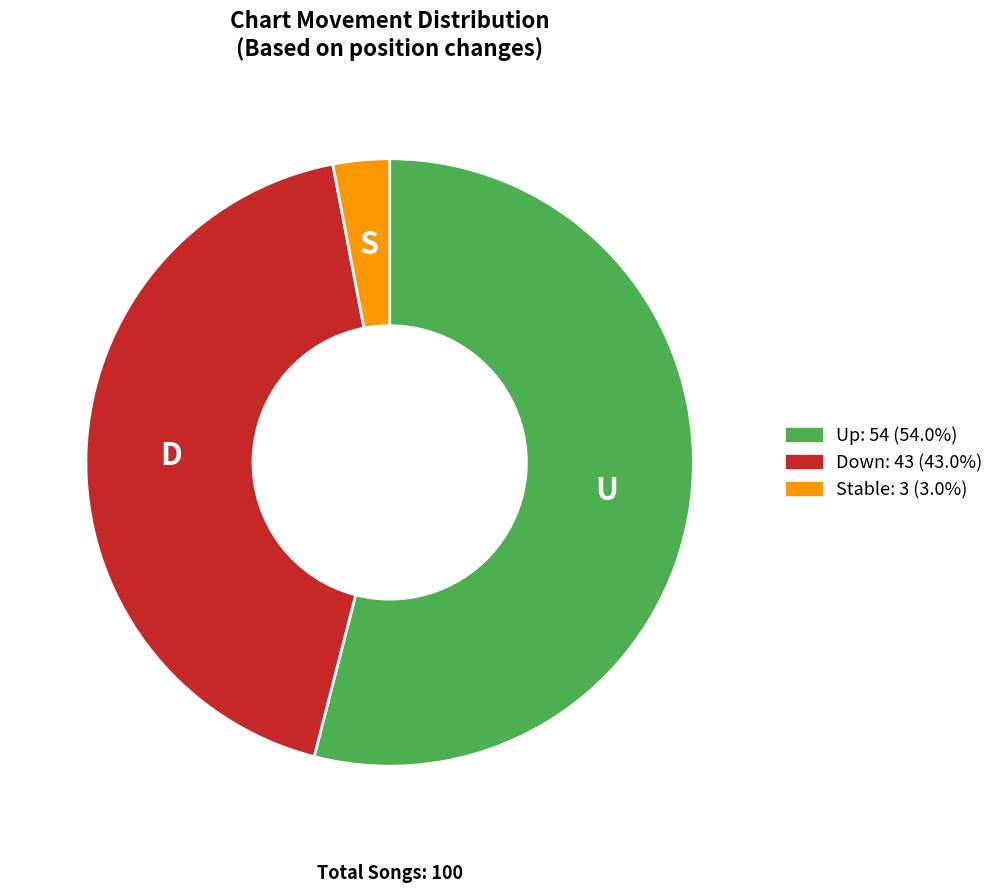

Is there a majority slice in this chart?

Yes